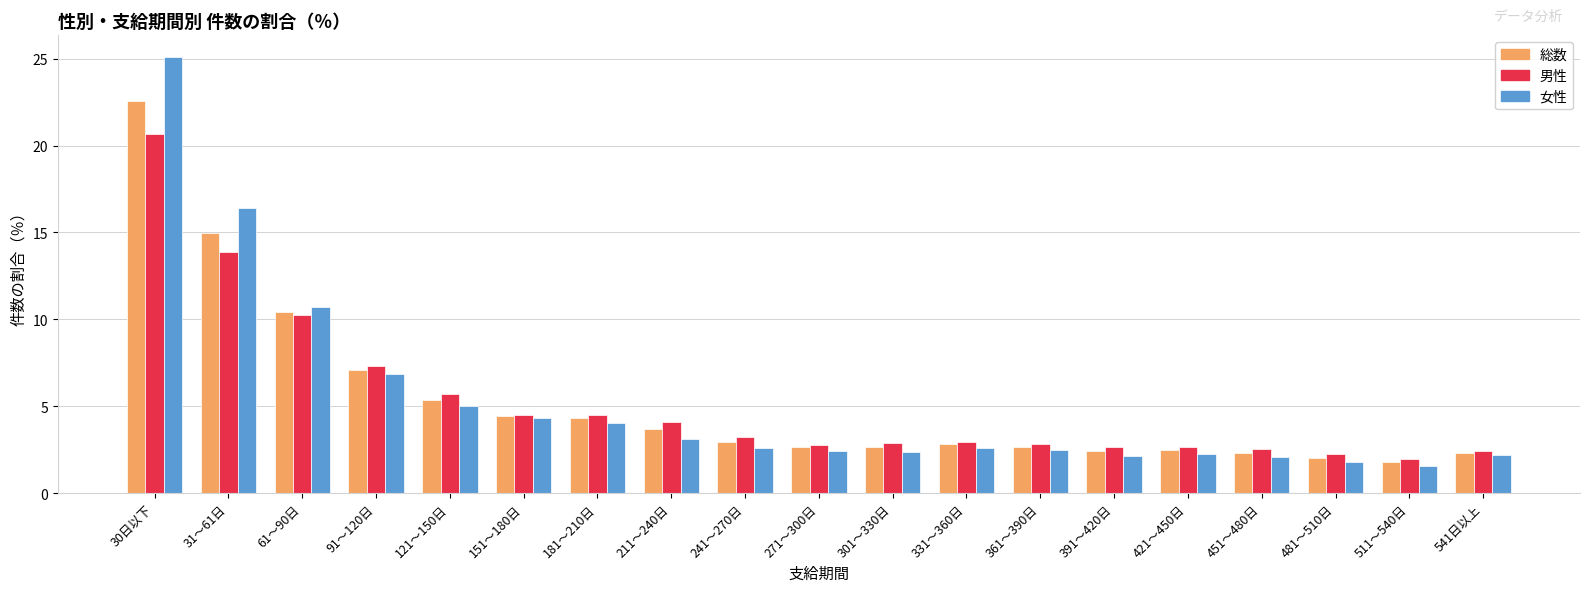

At which category is the sum across all series the highest?

30日以下